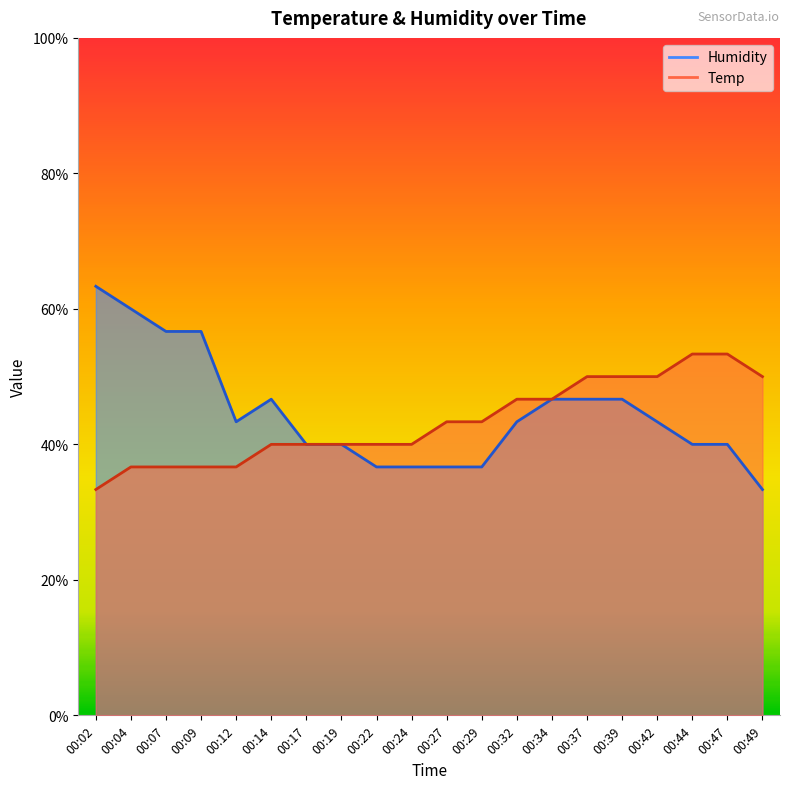

What is the total value across all series at 00:32?

0.9